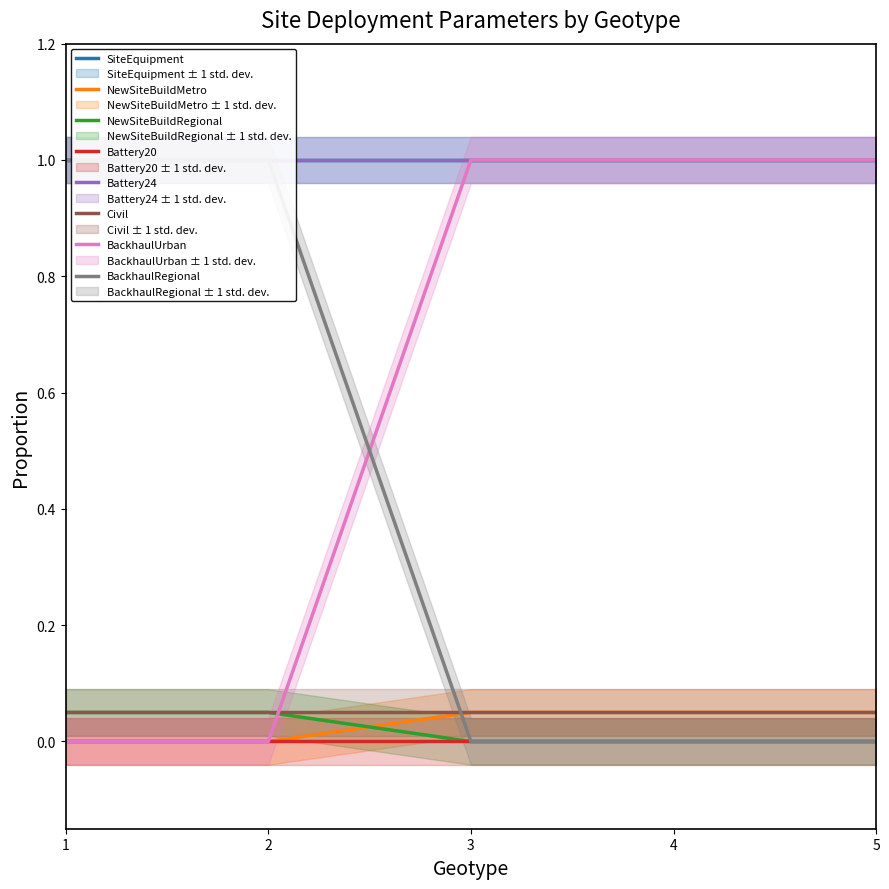

Is the value of BackhaulRegional at 5 greater than the value of NewSiteBuildMetro at 5?

No